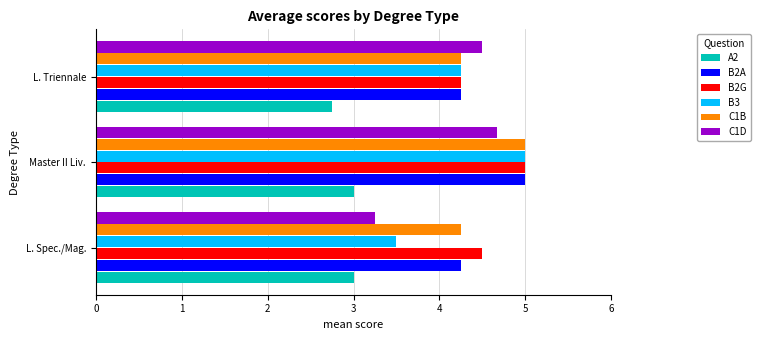

Which series has the widest spread of values?

B3